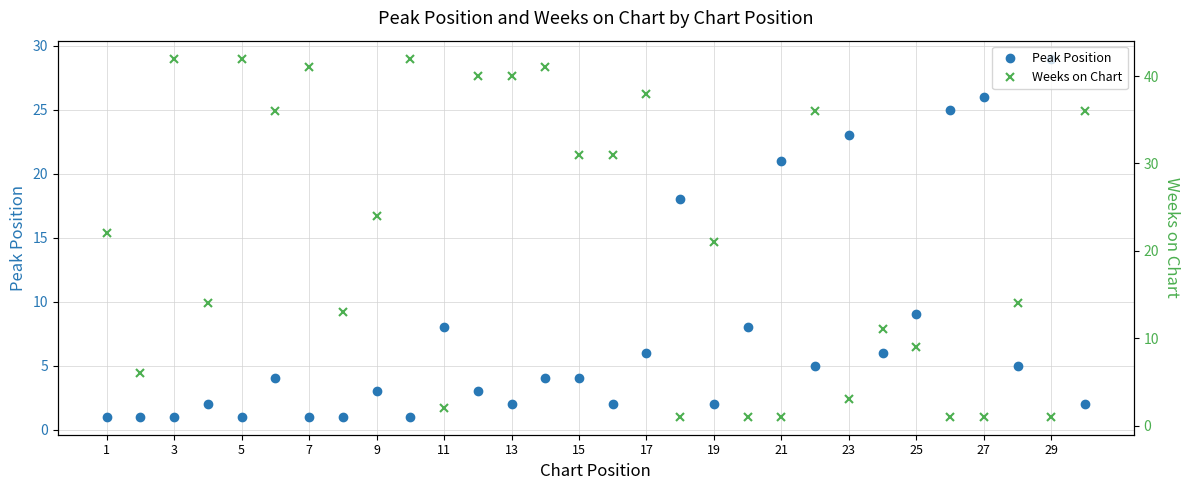

Is it true that Peak Position equals 1 at 3?

True